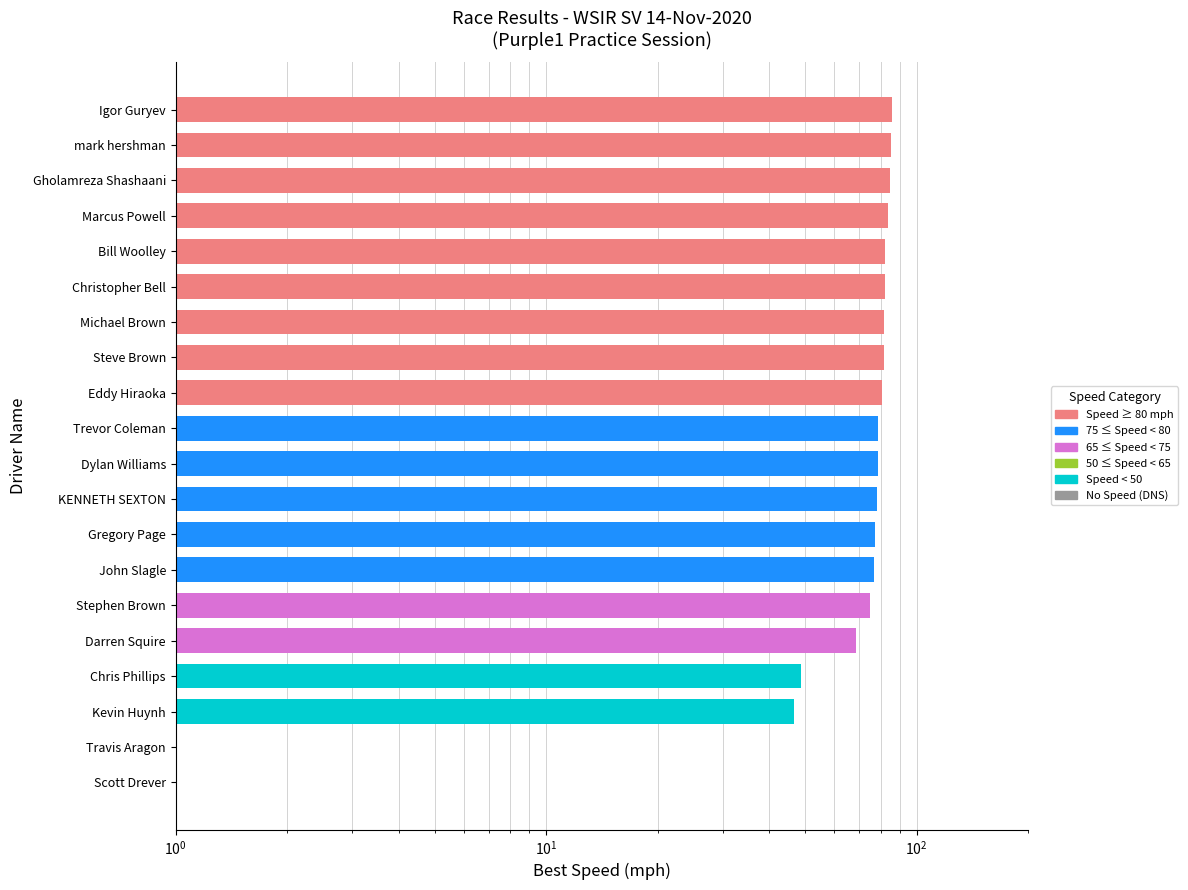

Read the value at Bill Woolley.

82.1